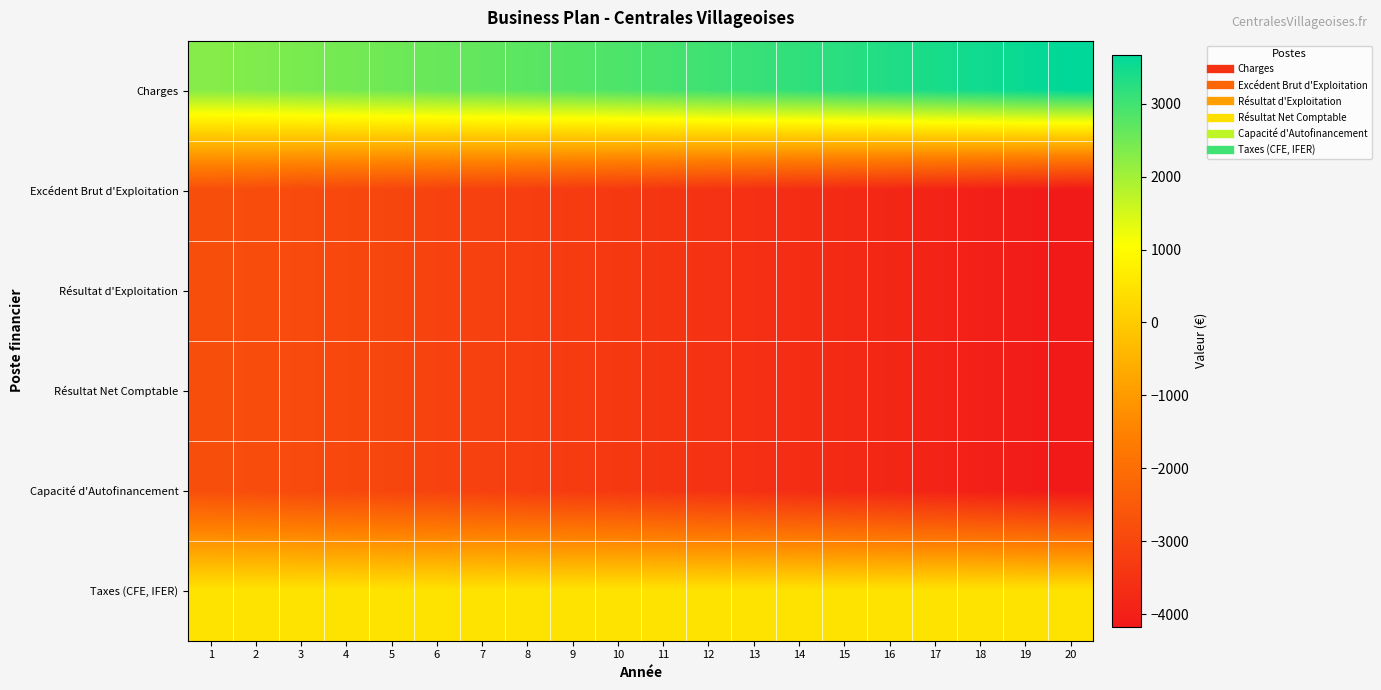

Reading right to left, what are all the values shown in this chart?

Charges: 20=3668.9	19=3579.4	18=3492.1	17=3406.9	16=3323.8	15=3242.8	14=3163.7	13=3086.5	12=3011.2	11=2937.8	10=2866.1	9=2796.2	8=2728.0	7=2661.5	6=2596.6	5=2533.3	4=2471.5	3=2411.2	2=2352.4	1=2295.0
Excédent Brut d'Exploitation: 20=-4168.9	19=-4079.4	18=-3992.1	17=-3906.9	16=-3823.8	15=-3742.8	14=-3663.7	13=-3586.5	12=-3511.2	11=-3437.8	10=-3366.1	9=-3296.2	8=-3228.0	7=-3161.5	6=-3096.6	5=-3033.3	4=-2971.5	3=-2911.2	2=-2852.4	1=-2795.0
Résultat d'Exploitation: 20=-4168.9	19=-4079.4	18=-3992.1	17=-3906.9	16=-3823.8	15=-3742.8	14=-3663.7	13=-3586.5	12=-3511.2	11=-3437.8	10=-3366.1	9=-3296.2	8=-3228.0	7=-3161.5	6=-3096.6	5=-3033.3	4=-2971.5	3=-2911.2	2=-2852.4	1=-2795.0
Résultat Net Comptable: 20=-4168.9	19=-4079.4	18=-3992.1	17=-3906.9	16=-3823.8	15=-3742.8	14=-3663.7	13=-3586.5	12=-3511.2	11=-3437.8	10=-3366.1	9=-3296.2	8=-3228.0	7=-3161.5	6=-3096.6	5=-3033.3	4=-2971.5	3=-2911.2	2=-2852.4	1=-2795.0
Capacité d'Autofinancement: 20=-4168.9	19=-4079.4	18=-3992.1	17=-3906.9	16=-3823.8	15=-3742.8	14=-3663.7	13=-3586.5	12=-3511.2	11=-3437.8	10=-3366.1	9=-3296.2	8=-3228.0	7=-3161.5	6=-3096.6	5=-3033.3	4=-2971.5	3=-2911.2	2=-2852.4	1=-2795.0
Taxes (CFE, IFER): 20=500.0	19=500.0	18=500.0	17=500.0	16=500.0	15=500.0	14=500.0	13=500.0	12=500.0	11=500.0	10=500.0	9=500.0	8=500.0	7=500.0	6=500.0	5=500.0	4=500.0	3=500.0	2=500.0	1=500.0